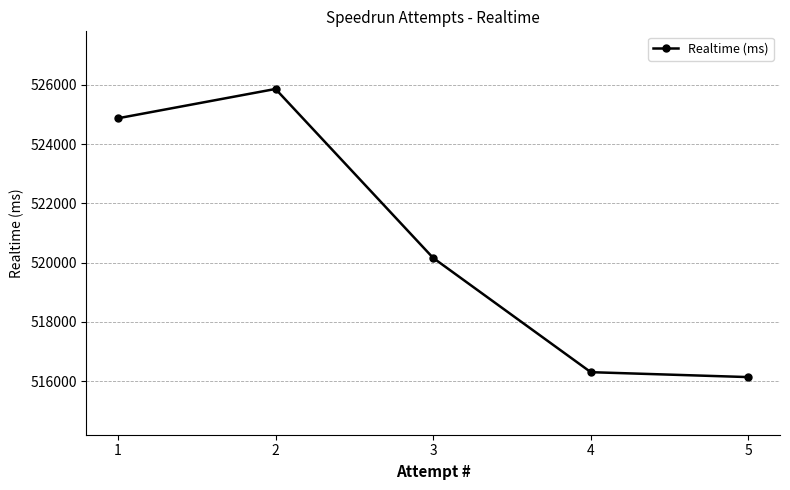

List the labels in order of value, largest first.

2, 1, 3, 4, 5